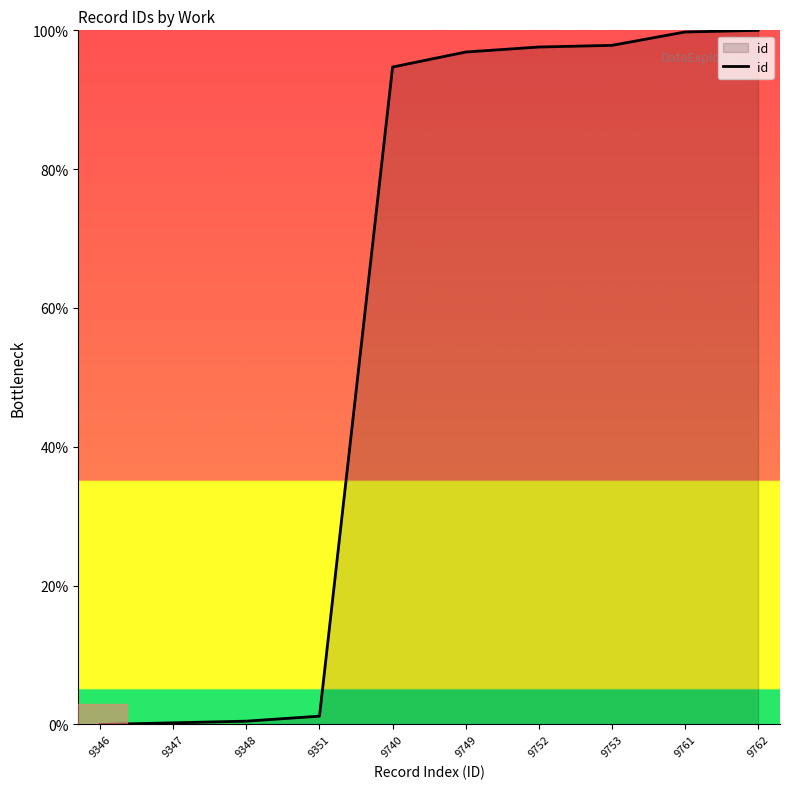

Where is the data nearest to the value 50?

9740